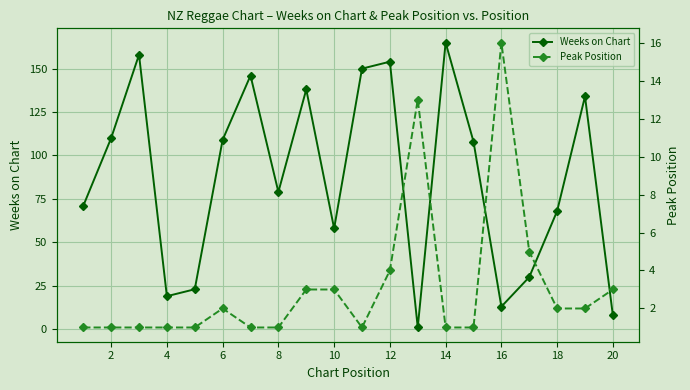

The Weeks on Chart series shows 287 at 14. True or false?

False